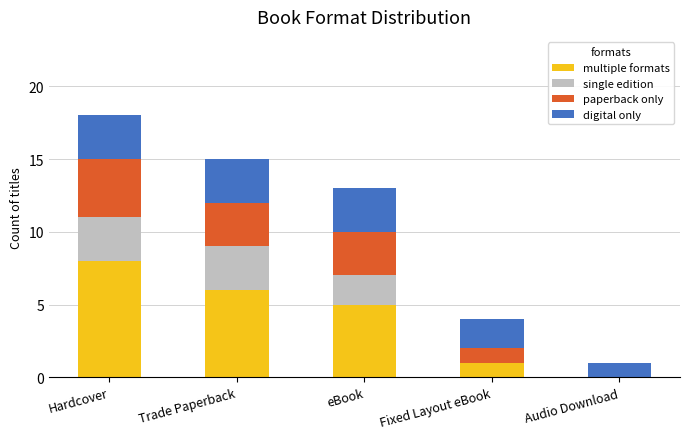

Reading left to right, what are the values for multiple formats?

Hardcover=8	Trade Paperback=6	eBook=5	Fixed Layout eBook=1	Audio Download=0